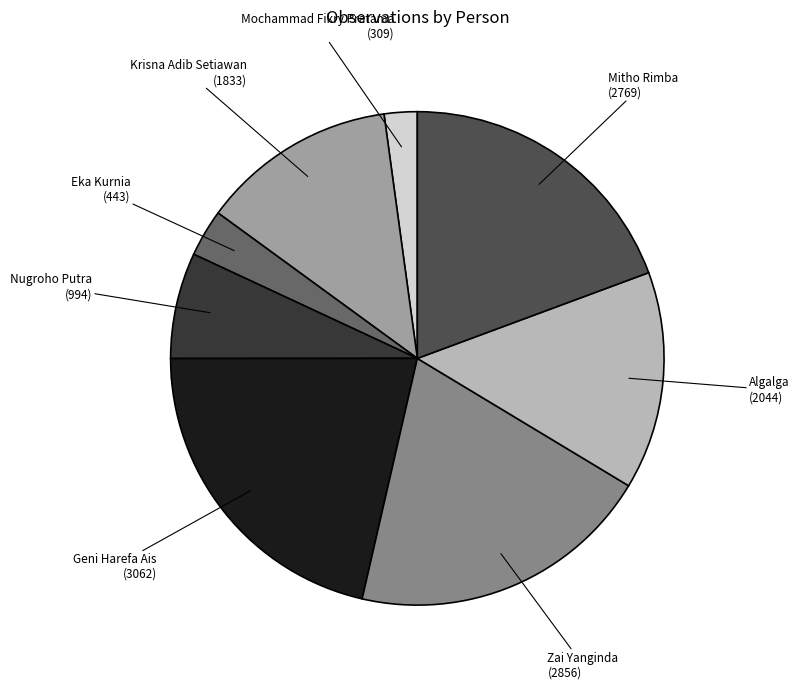

How many segments does this pie chart have?

8